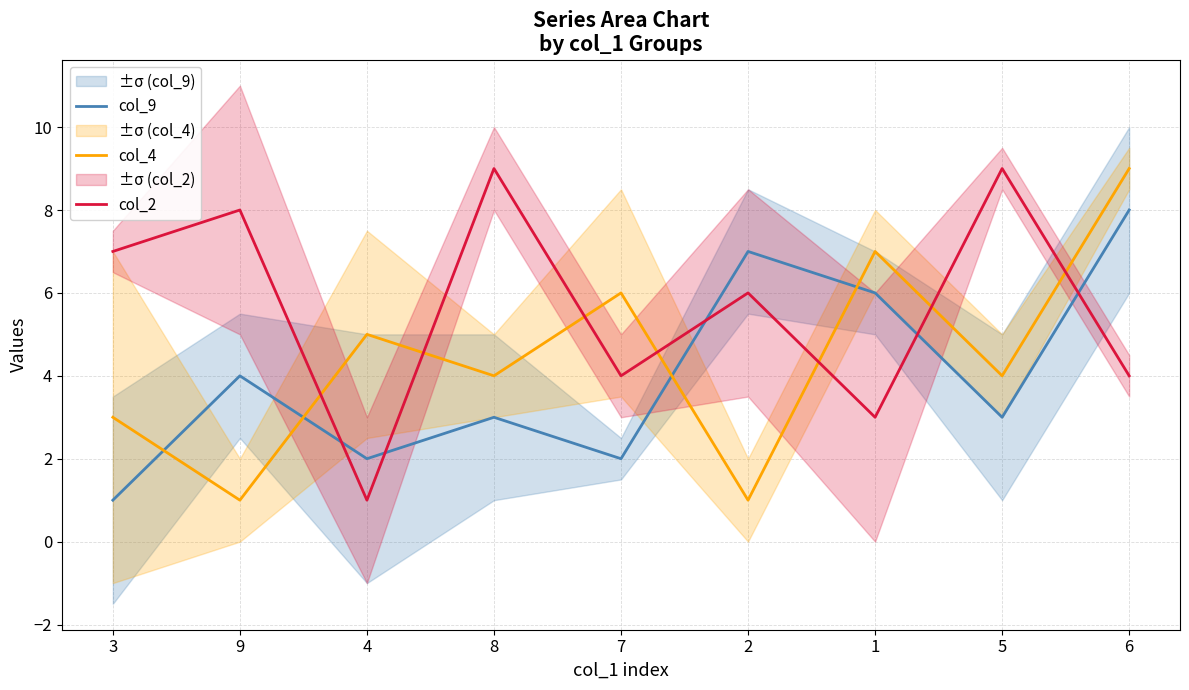

At which label does col_9 reach its peak?

6